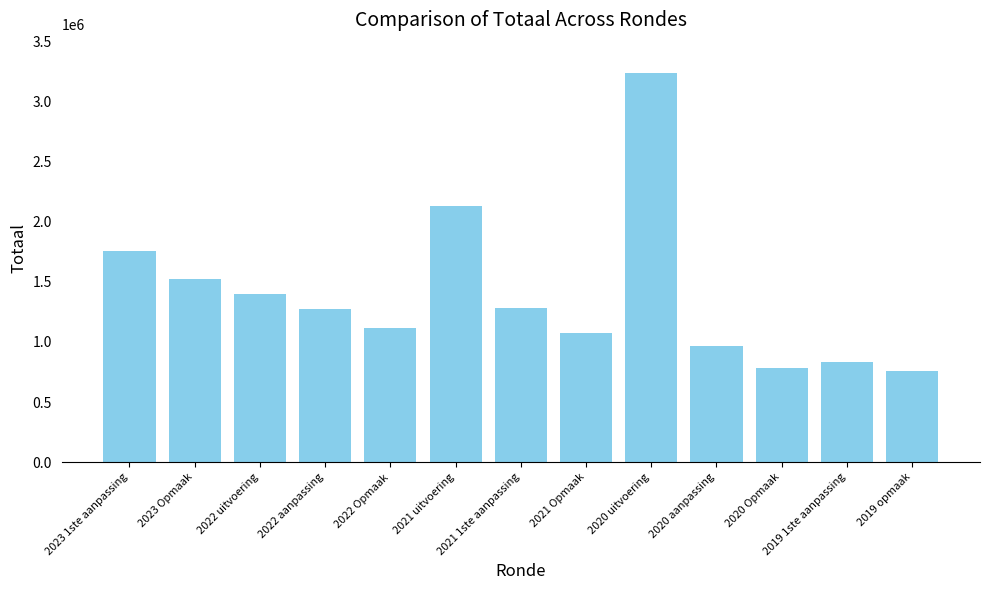

At which label is the value closest to 1997591?

2021 uitvoering